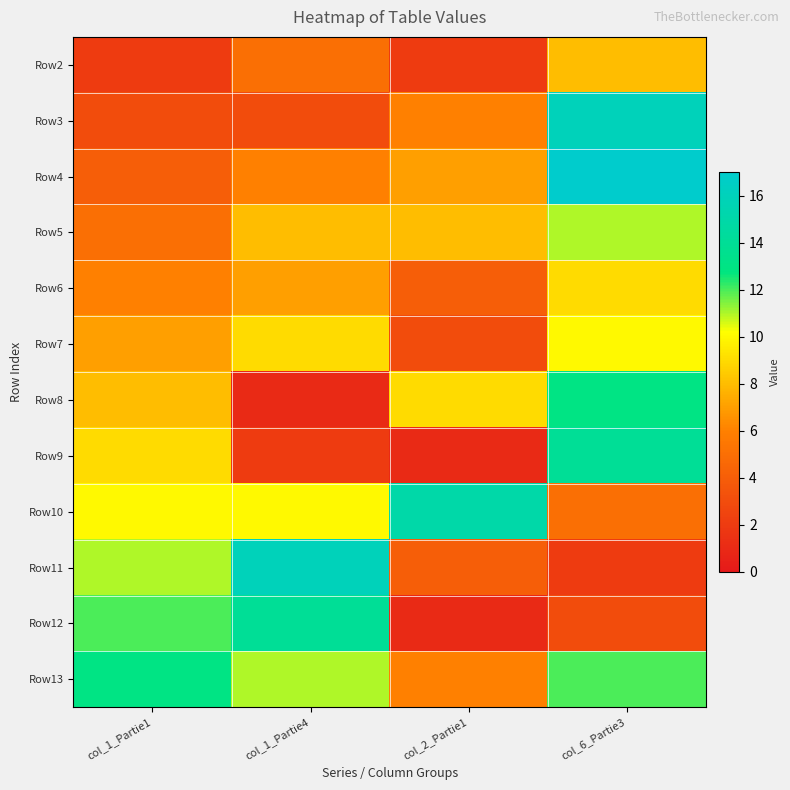

At col_1_Partie4, list the series in order from largest to smallest.

Row11, Row12, Row13, Row10, Row7, Row5, Row6, Row4, Row2, Row3, Row9, Row8